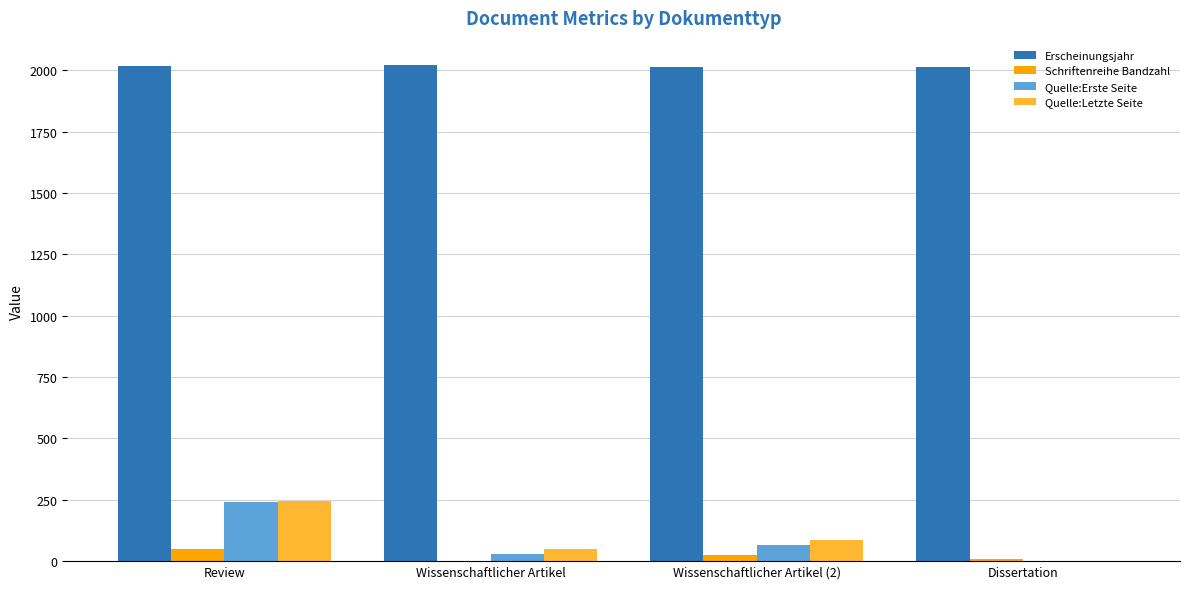

What is the difference between the Erscheinungsjahr values at Dissertation and Review?

6